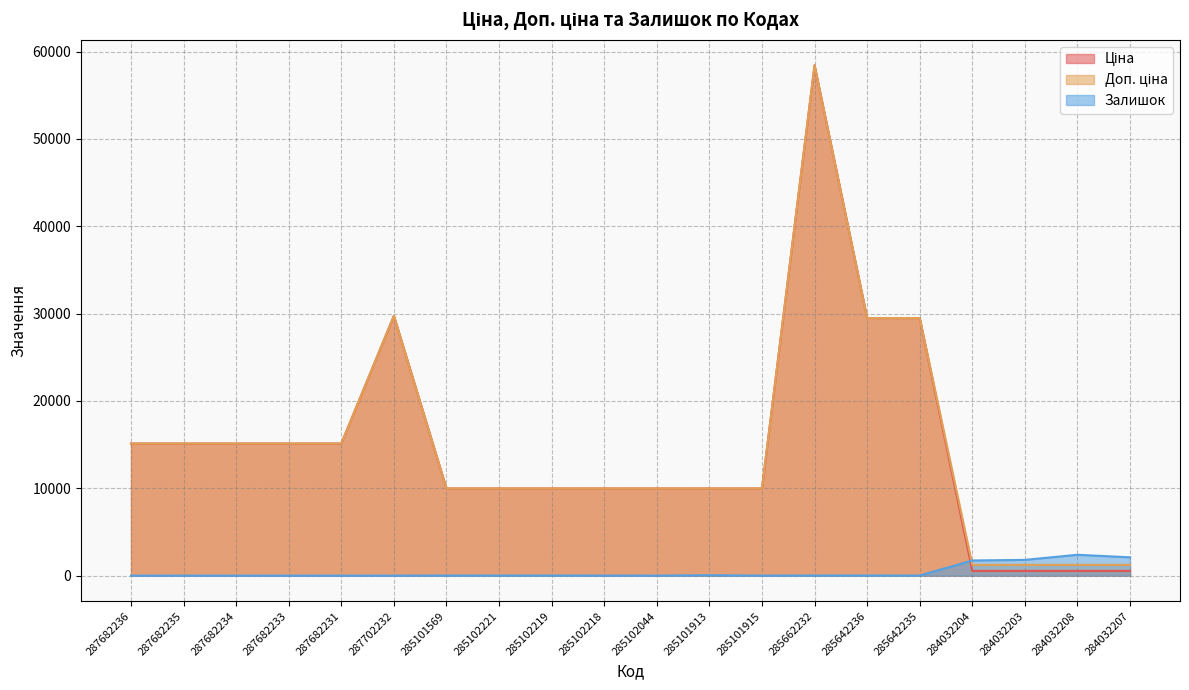

Reading right to left, list all the values displayed in this chart.

Ціна: 539.0	539.0	539.0	539.0	29491.5	29491.5	58426.5	9975.0	9975.0	9975.0	9975.0	9975.0	9975.0	9975.0	29747.2	15120.0	15120.0	15120.0	15120.0	15120.0
Доп. ціна: 1235.4	1235.4	1235.4	1235.4	29491.5	29491.5	58426.5	9975.0	9975.0	9975.0	9975.0	9975.0	9975.0	9975.0	29747.2	15120.0	15120.0	15120.0	15120.0	15120.0
Залишок: 2096.0	2388.0	1802.0	1734.0	13.0	14.0	14.0	0.0	48.0	1.0	3.0	11.0	11.0	7.0	0.0	0.0	0.0	0.0	0.0	0.0